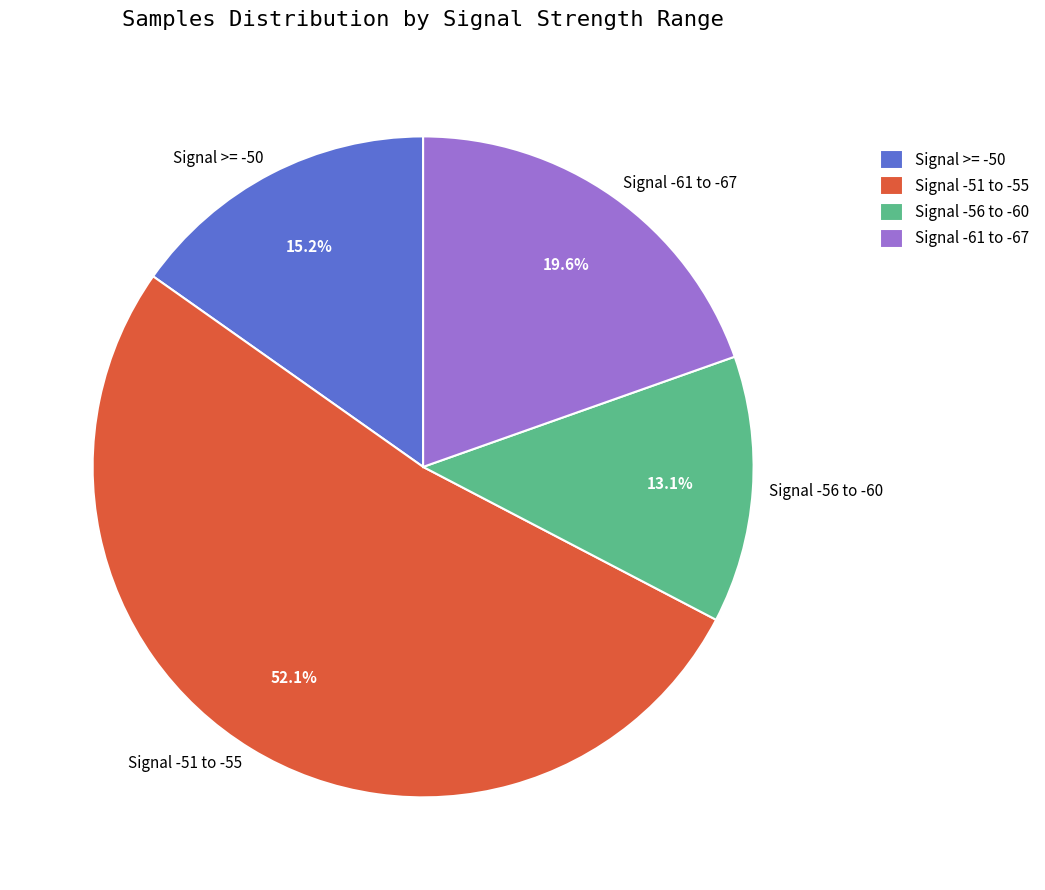

To the nearest percent, what is the average slice percentage?

25%